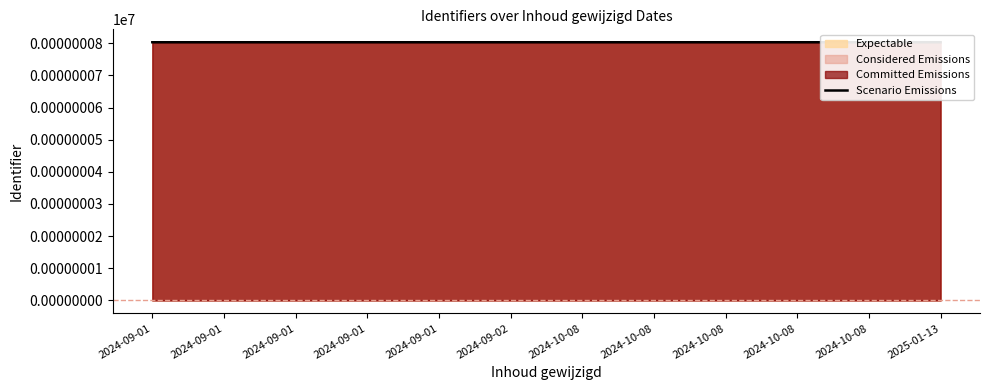

What is the minimum value shown in the chart?

0.8